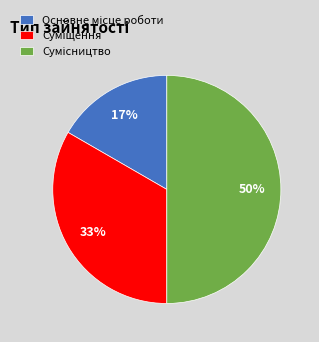

How many slices are in this pie chart?

3